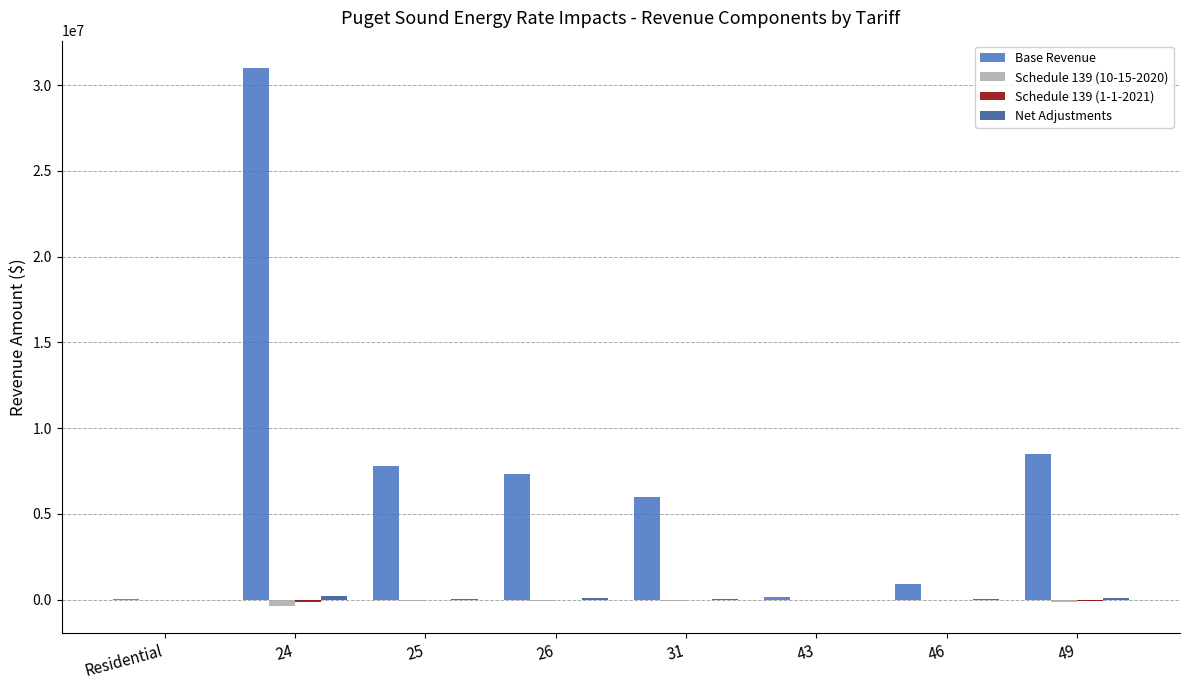

Between Residential and 24, which series saw the biggest shift?

Base Revenue